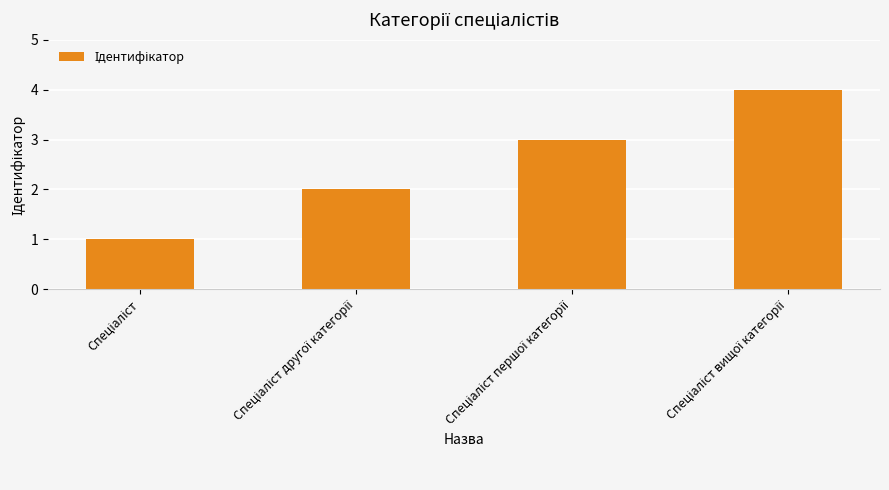

Count the values in the range 2 to 4.

3